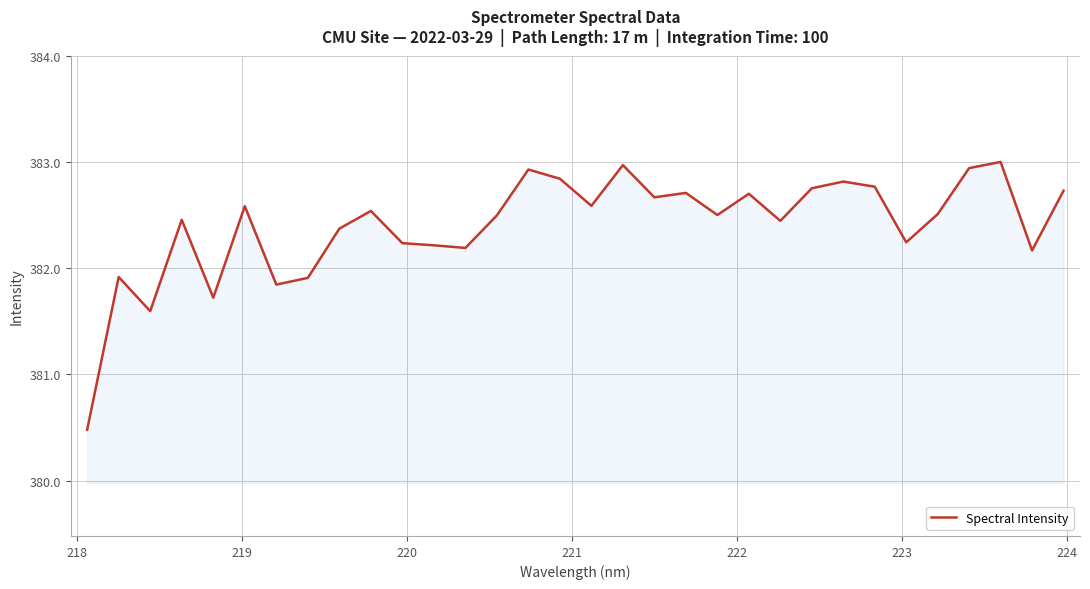

What is the minimum value shown in the chart?

380.5